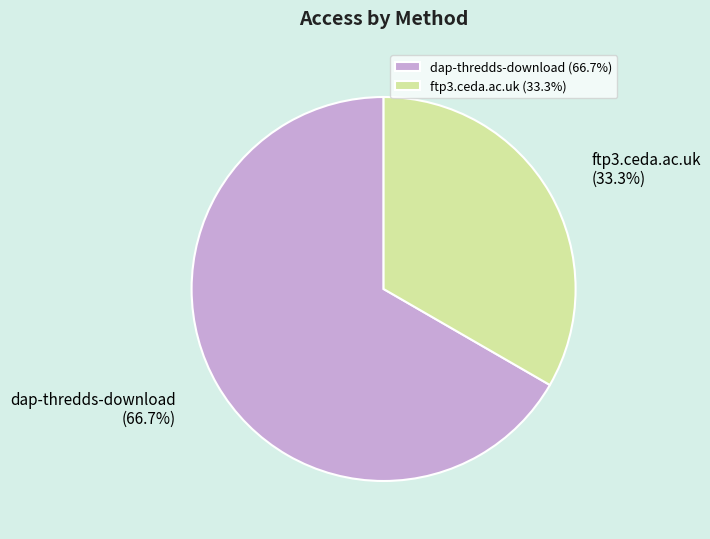

Between dap-thredds-download and ftp3.ceda.ac.uk, which is larger?

dap-thredds-download